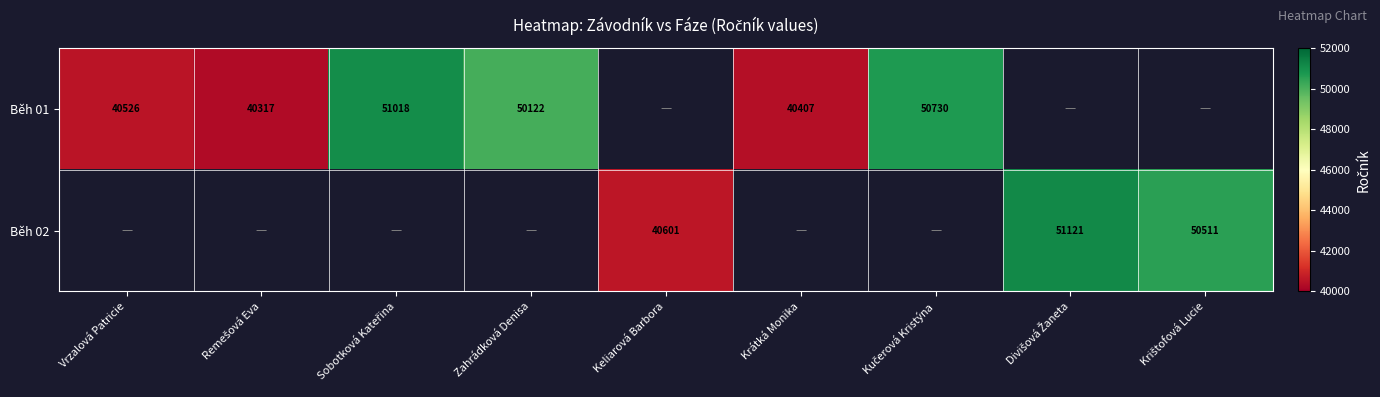

True or false: Běh 01 has a value of 28171 at Vrzalová Patricie.

False